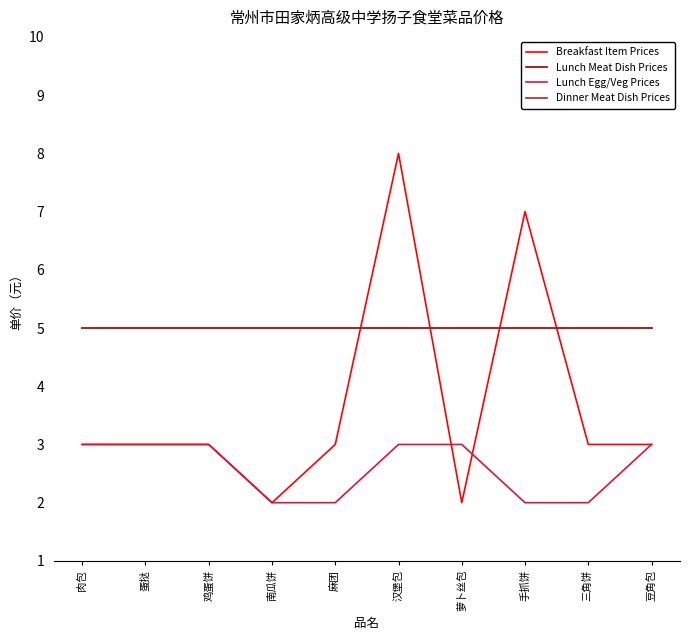

List the labels in order of Dinner Meat Dish Prices value, smallest first.

肉包, 蛋挞, 鸡蛋饼, 南瓜饼, 麻团, 汉堡包, 萝卜丝包, 手抓饼, 三角饼, 豆角包